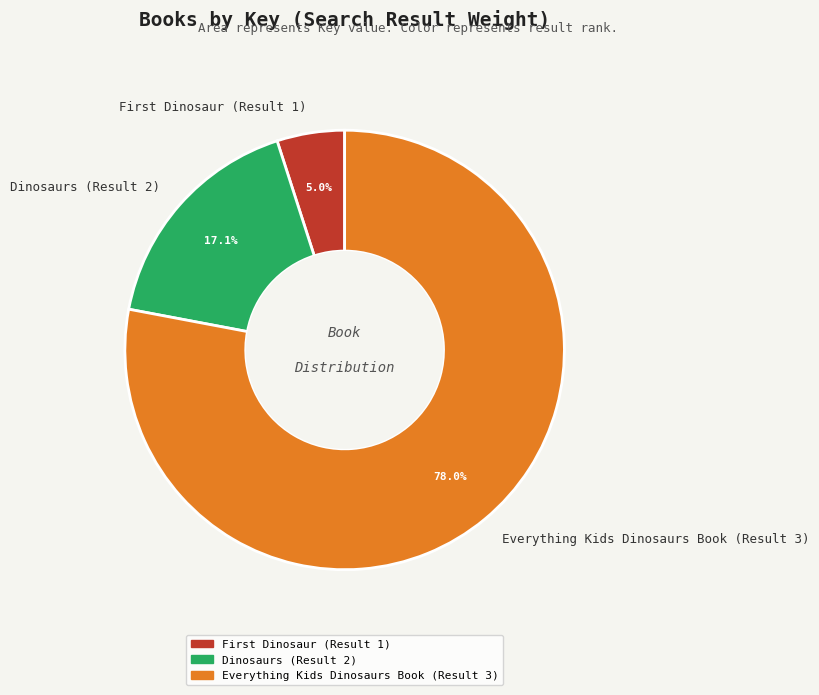

What is the smallest slice in the pie chart?

First Dinosaur (Result 1)